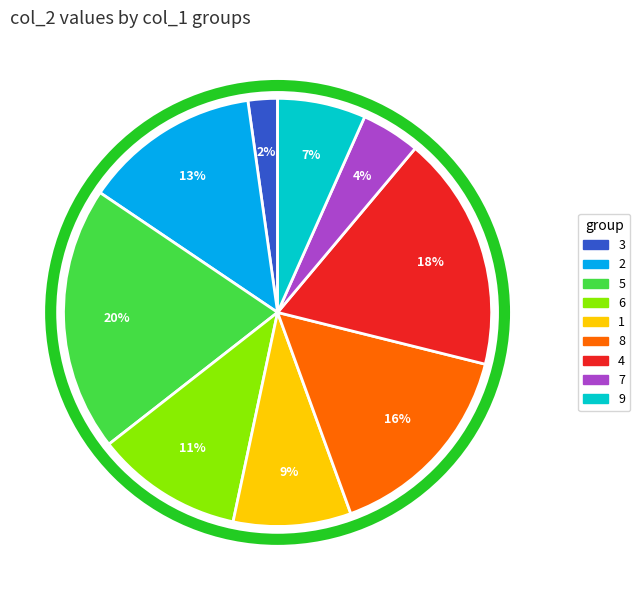

Count the number of slices in the pie.

9